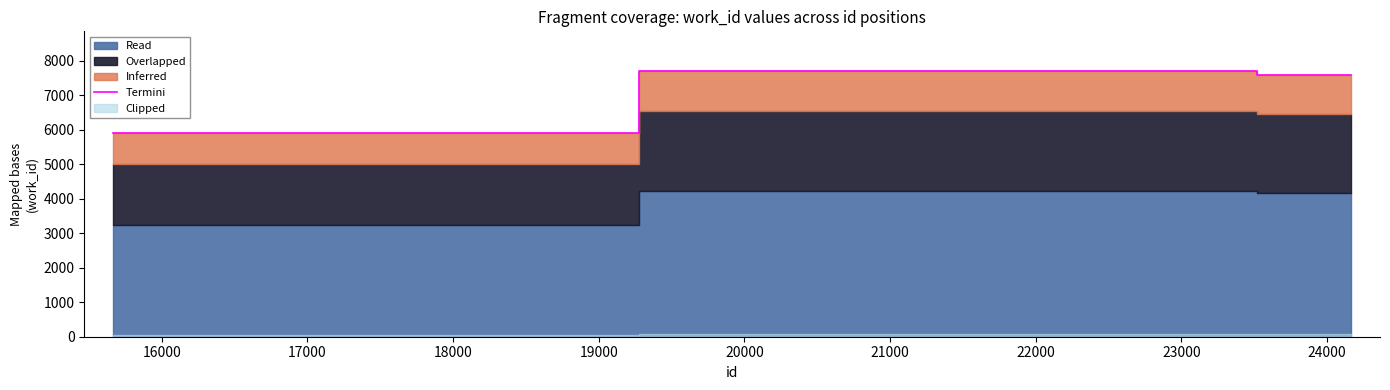

True or false: there are more than 0 points higher than both neighbors.

False